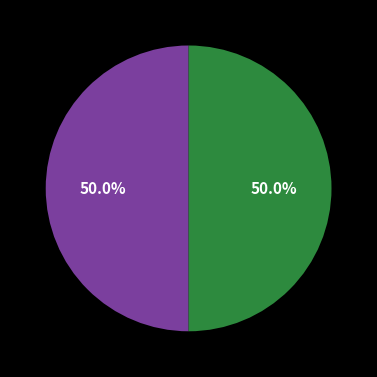

To the nearest percent, what is the difference between the largest and smallest slice percentages?

0%